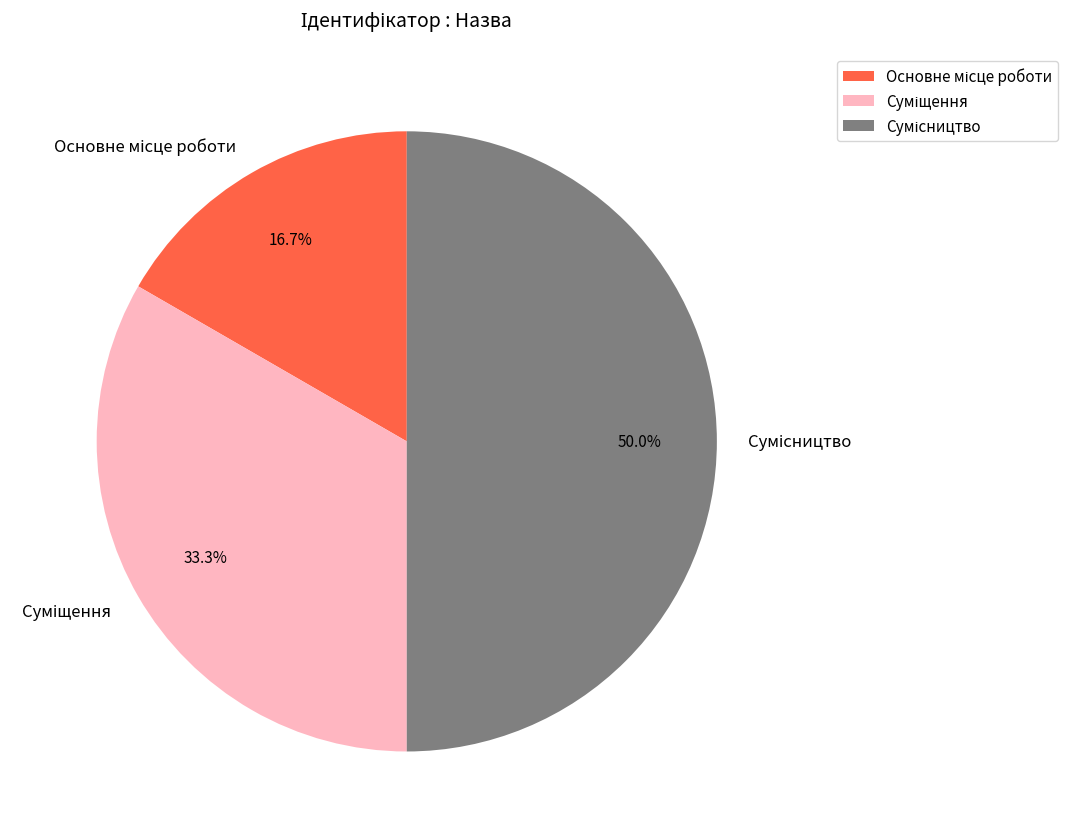

What is the change in value from Основне місце роботи to Суміщення?

+1